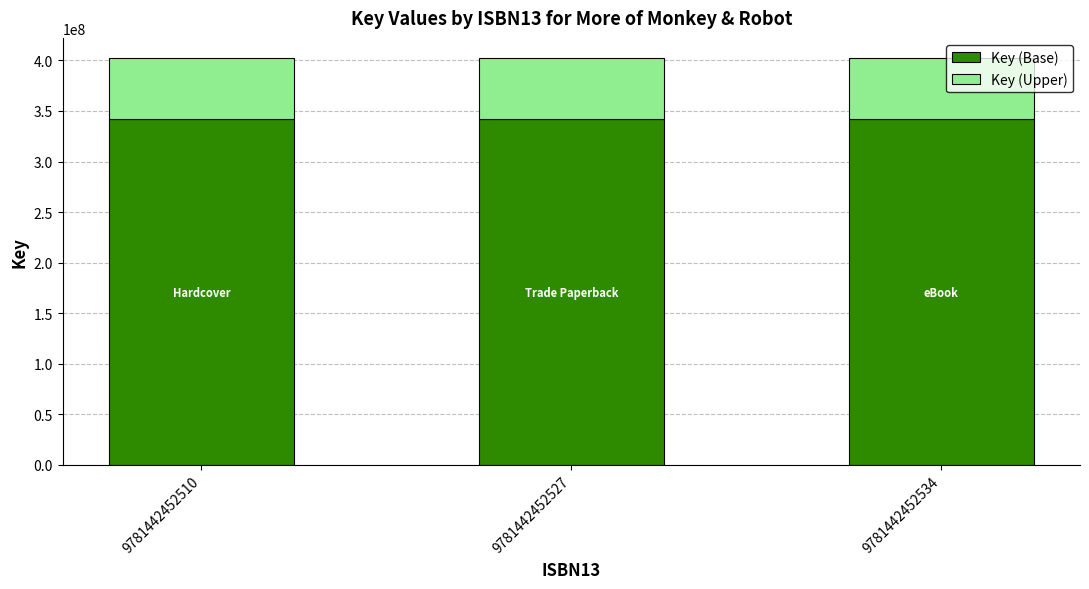

What is the sum of the Key (Base) values at 9781442452510 and 9781442452534?

683693411.5